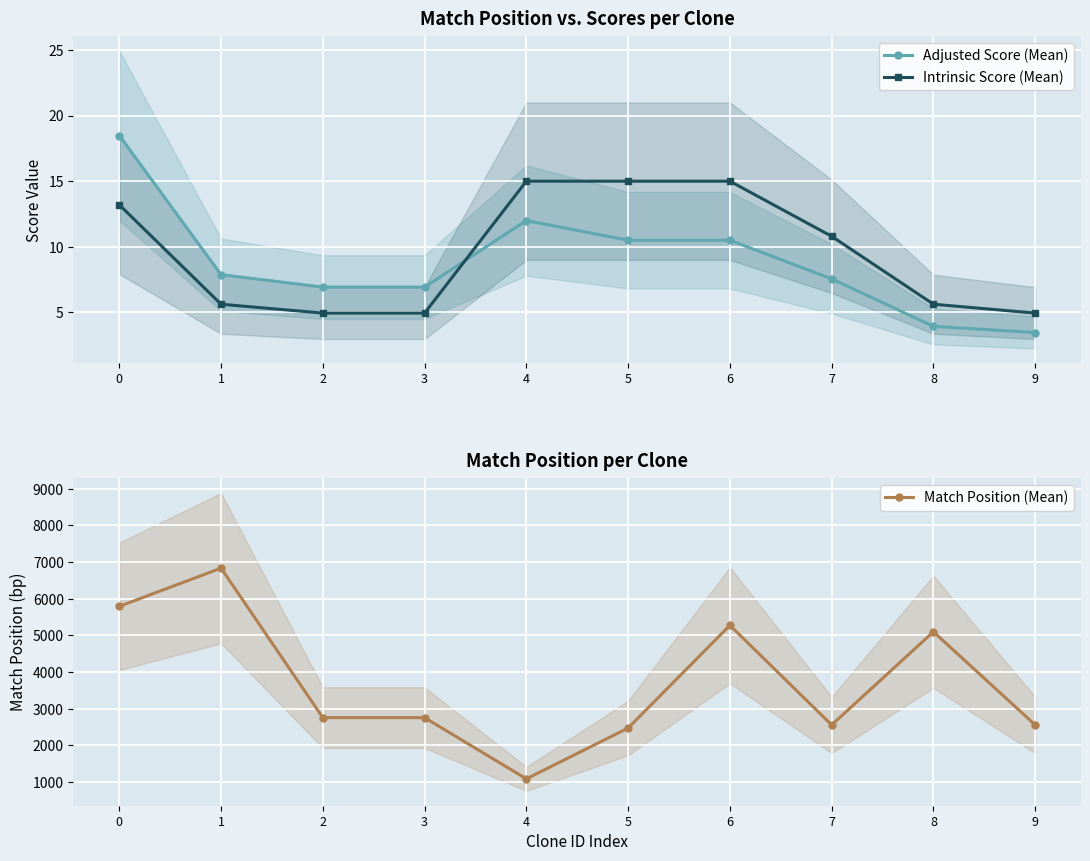

What is the difference between the Intrinsic Score (Mean) values at 9 and 4?

10.1